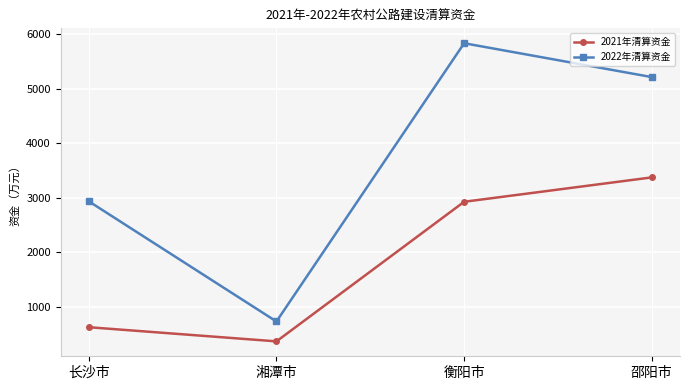

Where is 2022年清算资金 nearest to the value 3281?

长沙市